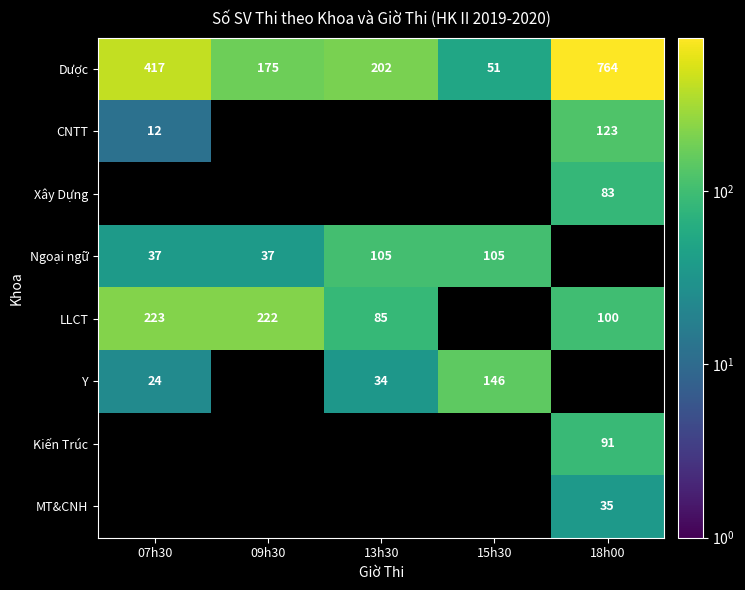

What is the difference between the second highest and minimum values in the Dược series?

366